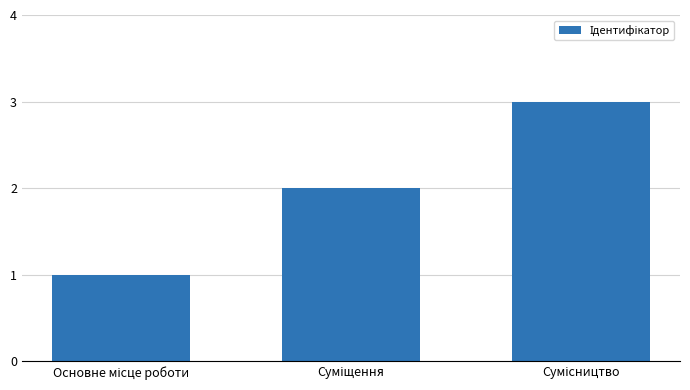

How many values are below 2?

1